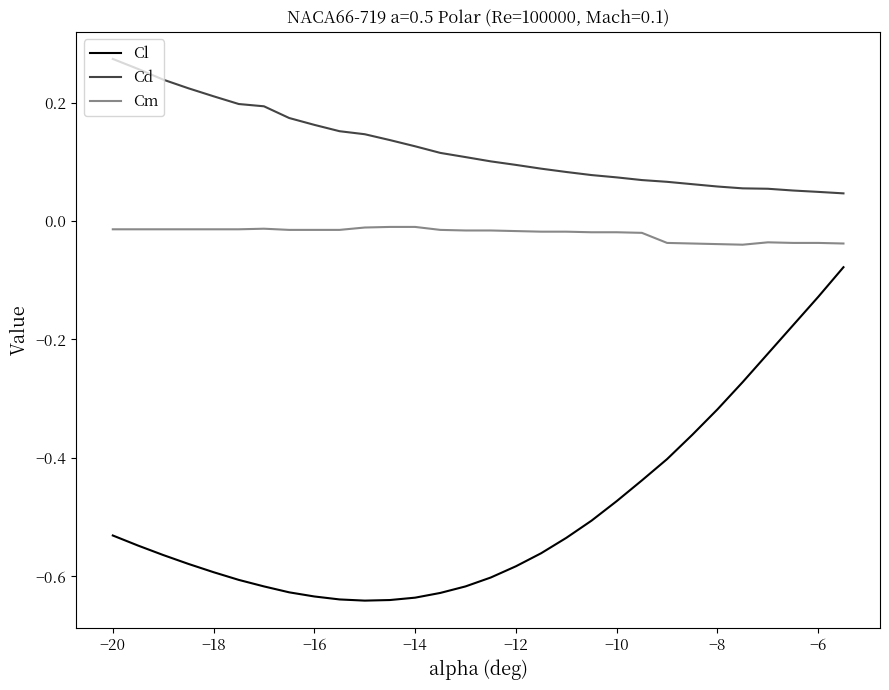

True or false: Cd and Cl intersect in this chart.

False